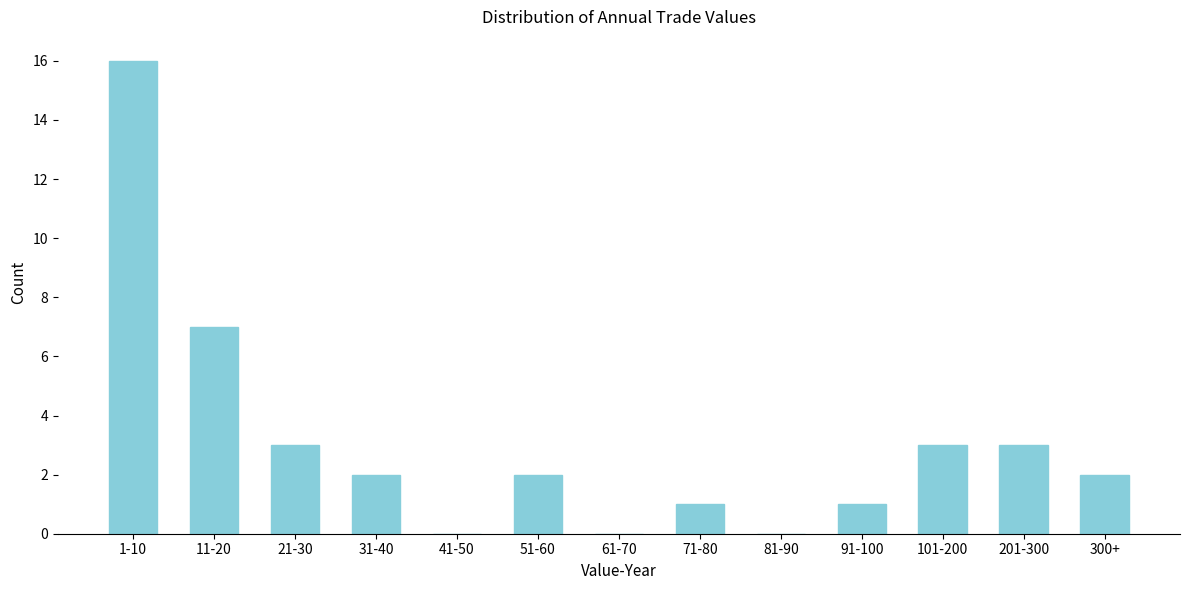

Reading left to right, list all the values displayed in this chart.

1-10=16	11-20=7	21-30=3	31-40=2	41-50=0	51-60=2	61-70=0	71-80=1	81-90=0	91-100=1	101-200=3	201-300=3	300+=2